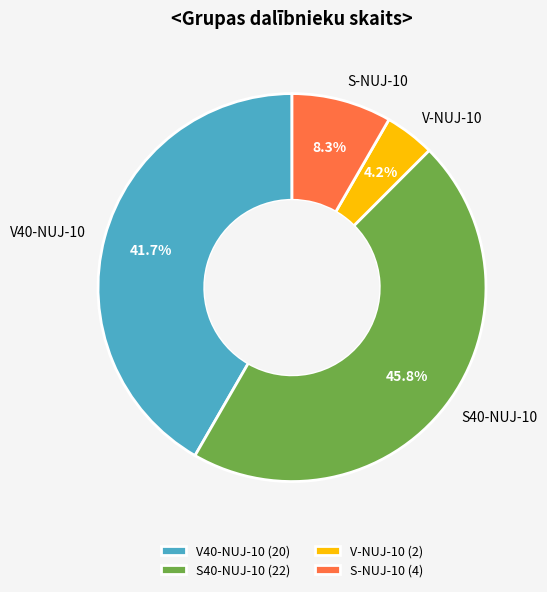

Do S-NUJ-10 and V-NUJ-10 together represent more than half of the pie?

No